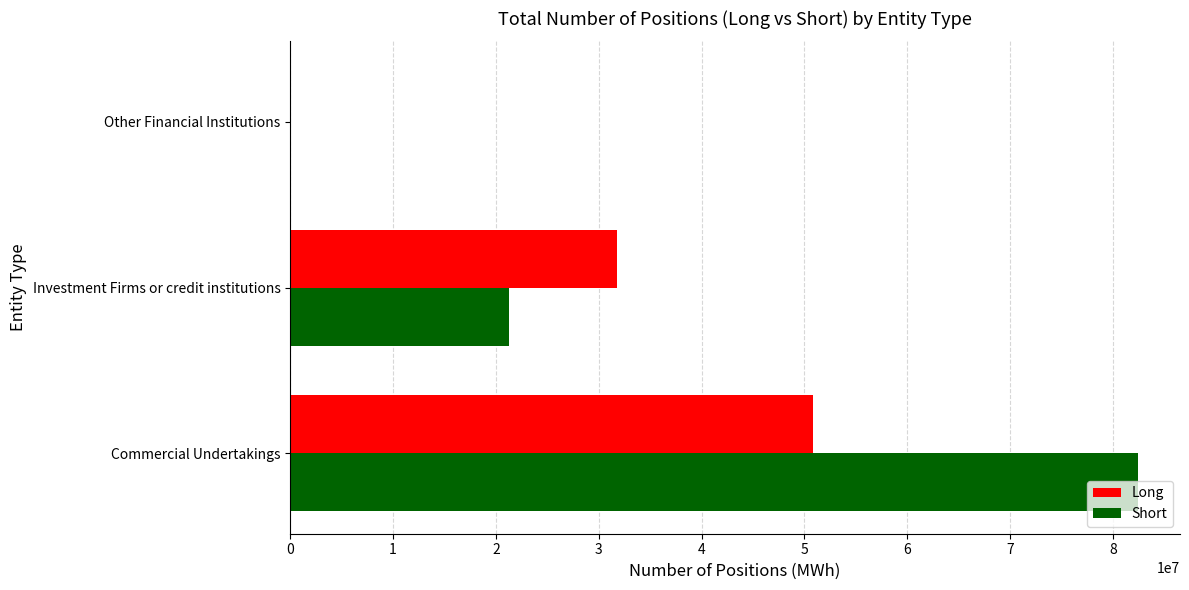

Which series changed the most between Commercial Undertakings and Investment Firms or credit institutions?

Short